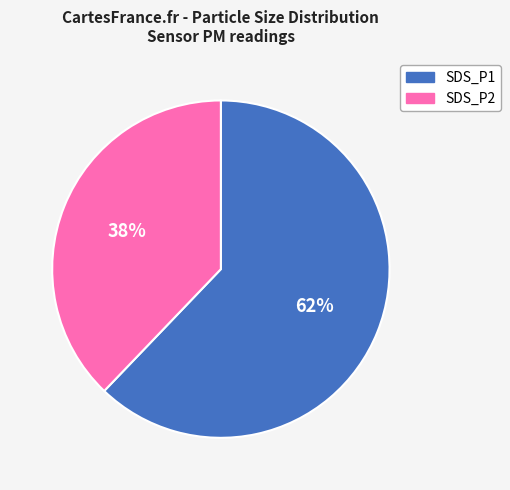

To the nearest percent, what portion does SDS_P2 represent?

38%